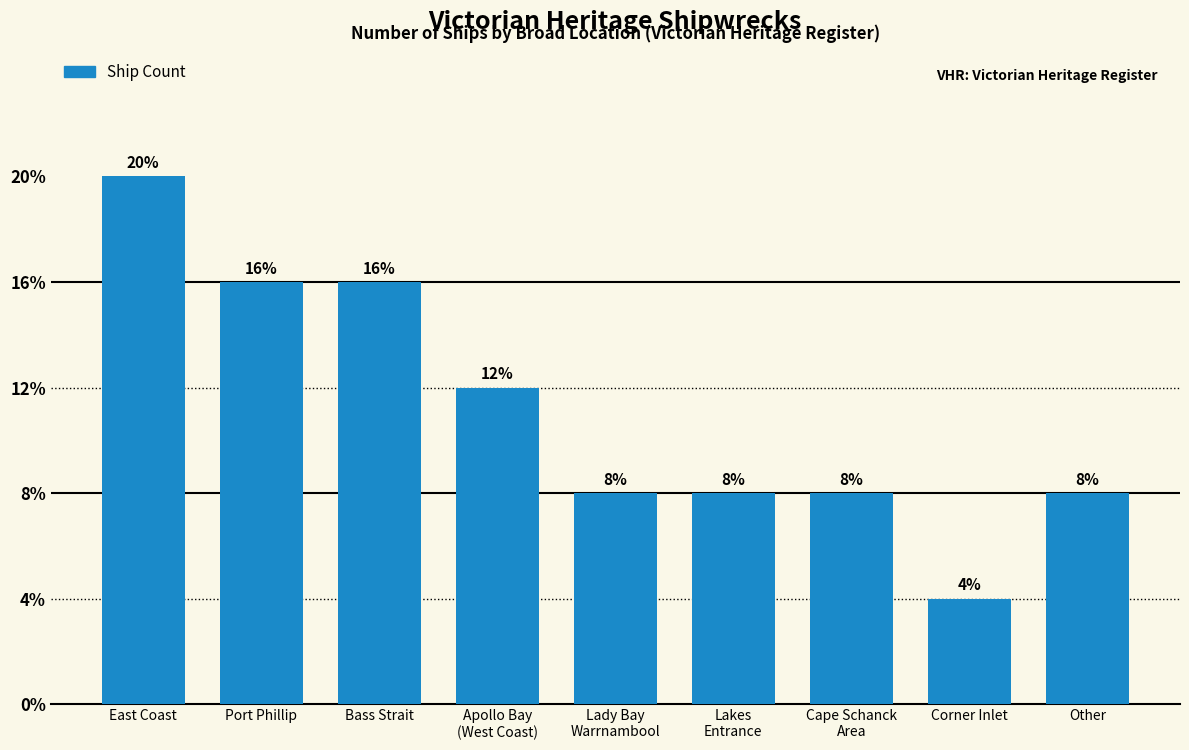

Reading left to right, list all the values displayed in this chart.

East Coast=5	Port Phillip=4	Bass Strait=4	Apollo Bay
(West Coast)=3	Lady Bay
Warrnambool=2	Lakes
Entrance=2	Cape Schanck
Area=2	Corner Inlet=1	Other=2